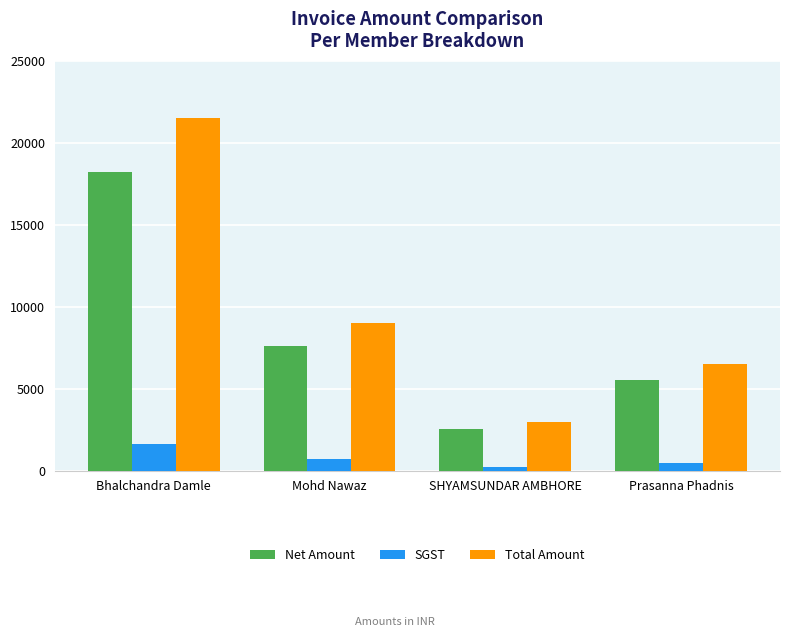

Rank the series at SHYAMSUNDAR AMBHORE from highest to lowest value.

Total Amount, Net Amount, SGST